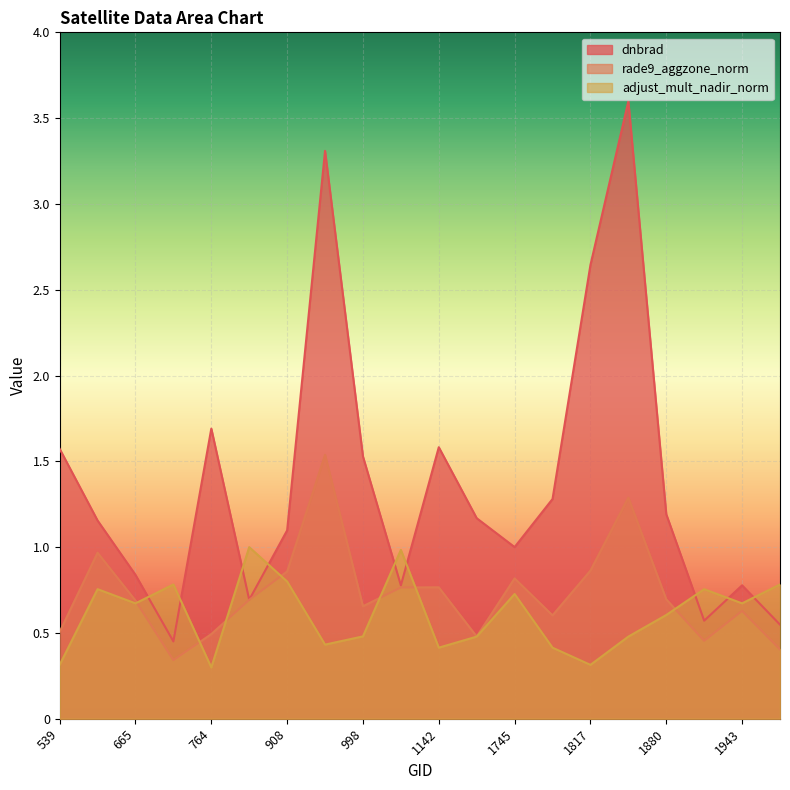

Which category has the lowest value across all series?

764